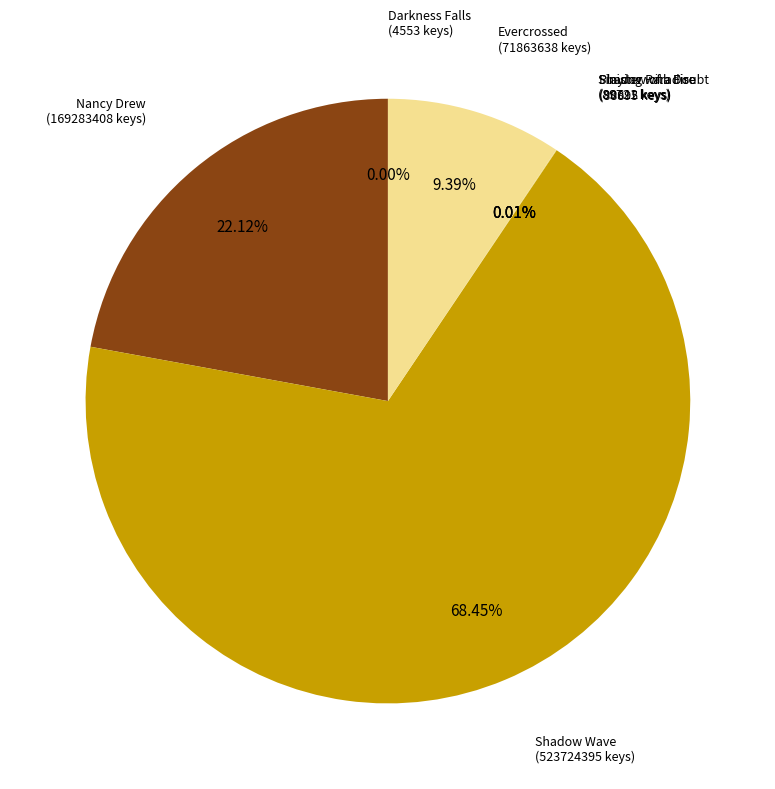

Is there any slice that represents more than half of the pie?

Yes